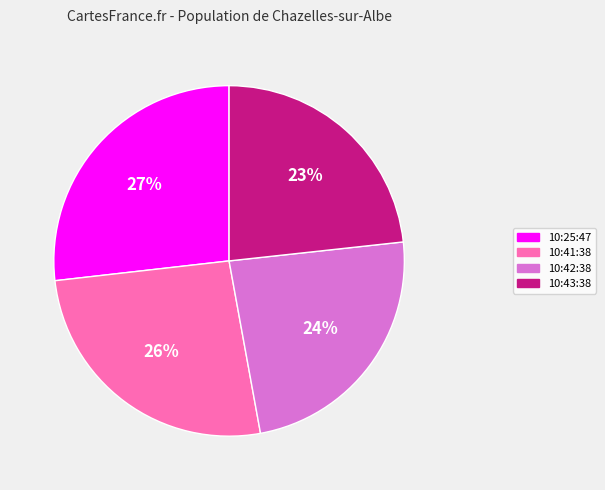

To the nearest percent, what is the average slice percentage?

25%